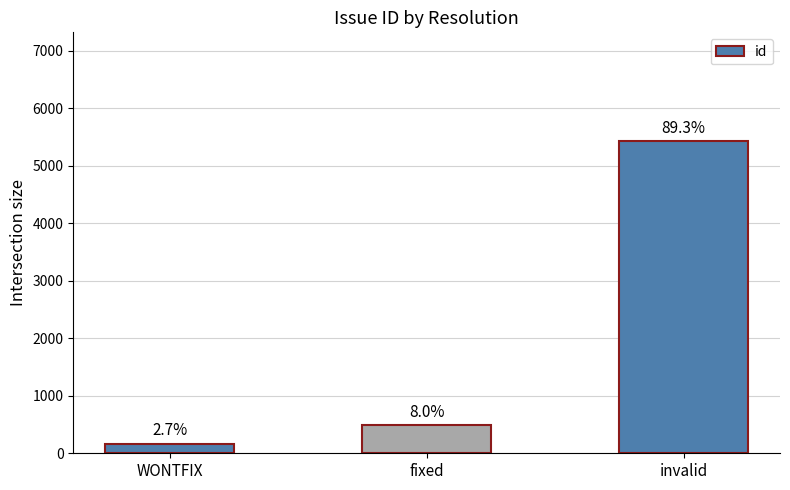

Does the chart contain any negative values?

No